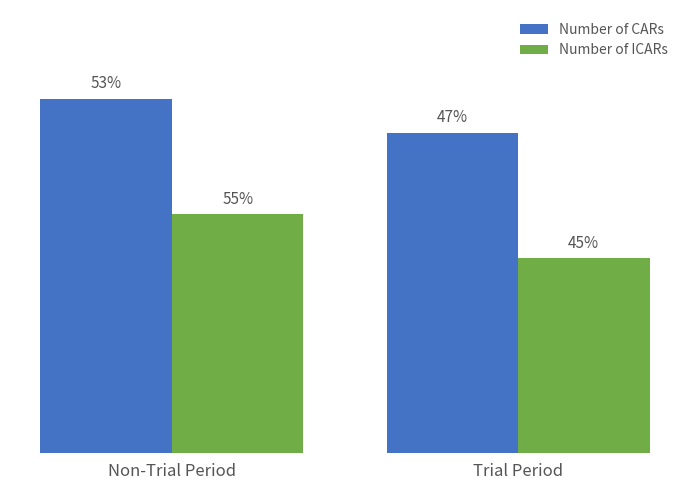

What are all the series names shown in the legend?

Number of CARs, Number of ICARs